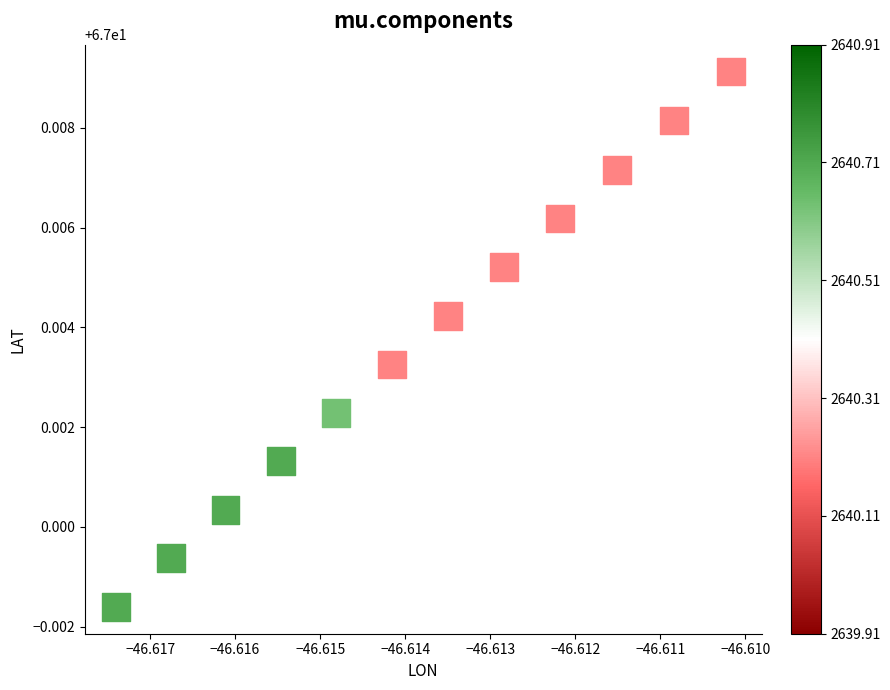

What is the average X value?

-46.6